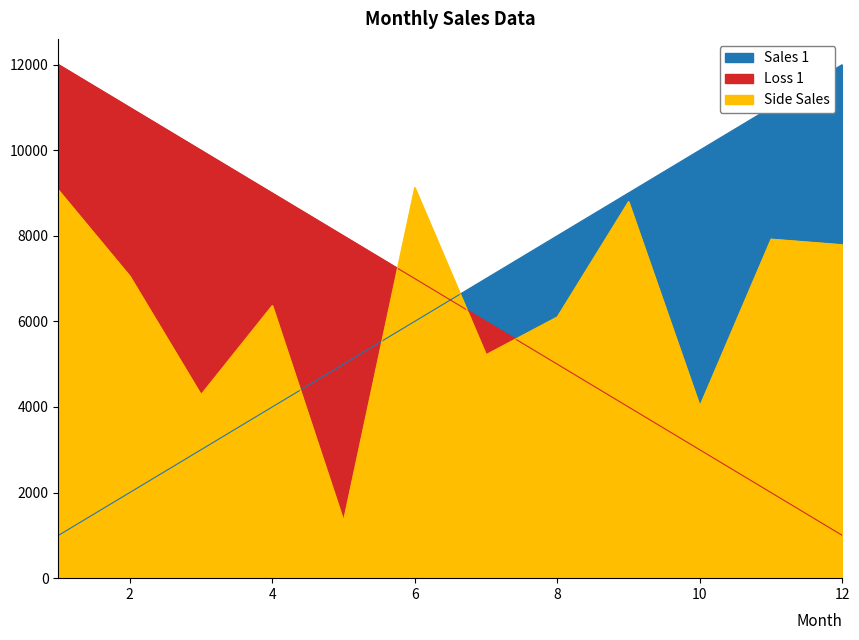

How many intersections are there between Loss 1 and Side Sales?

3